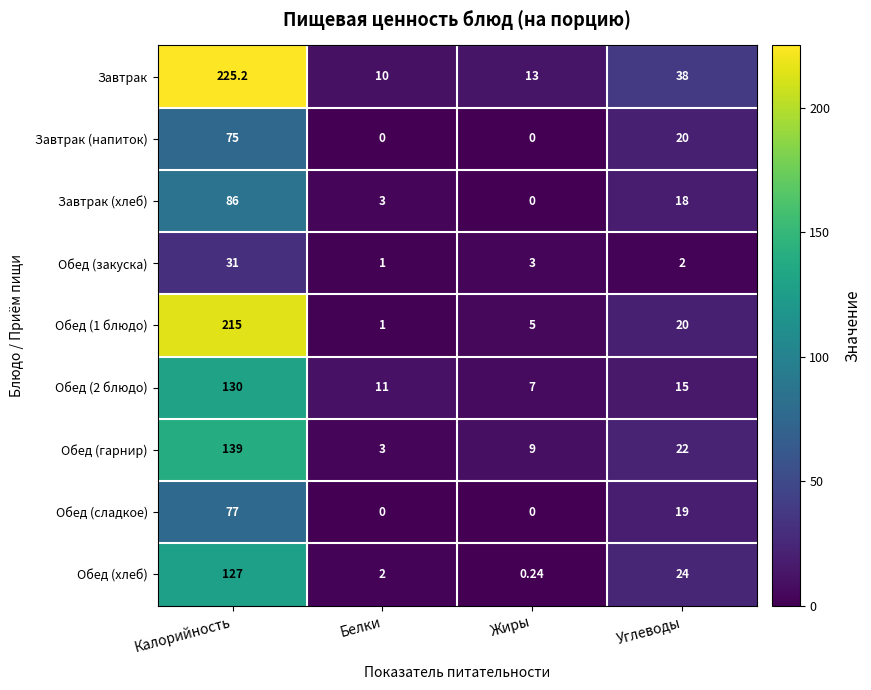

At which label does Обед (хлеб) first exceed 24?

Калорийность